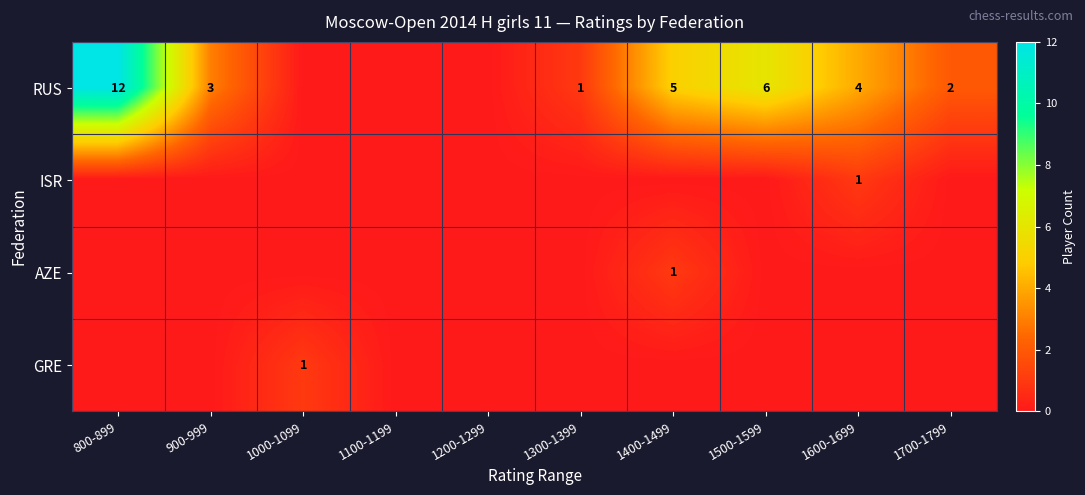

True or false: AZE has a value of 1 at 1400-1499.

True